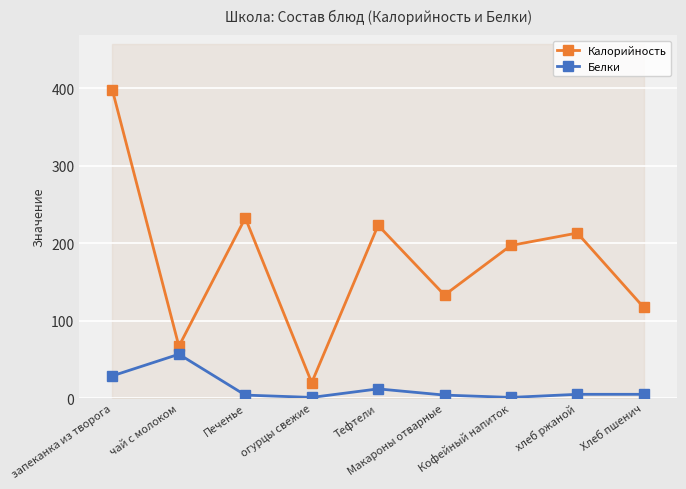

Is the value of Калорийность at Хлеб пшенич greater than the value of Белки at запеканка из творога?

Yes